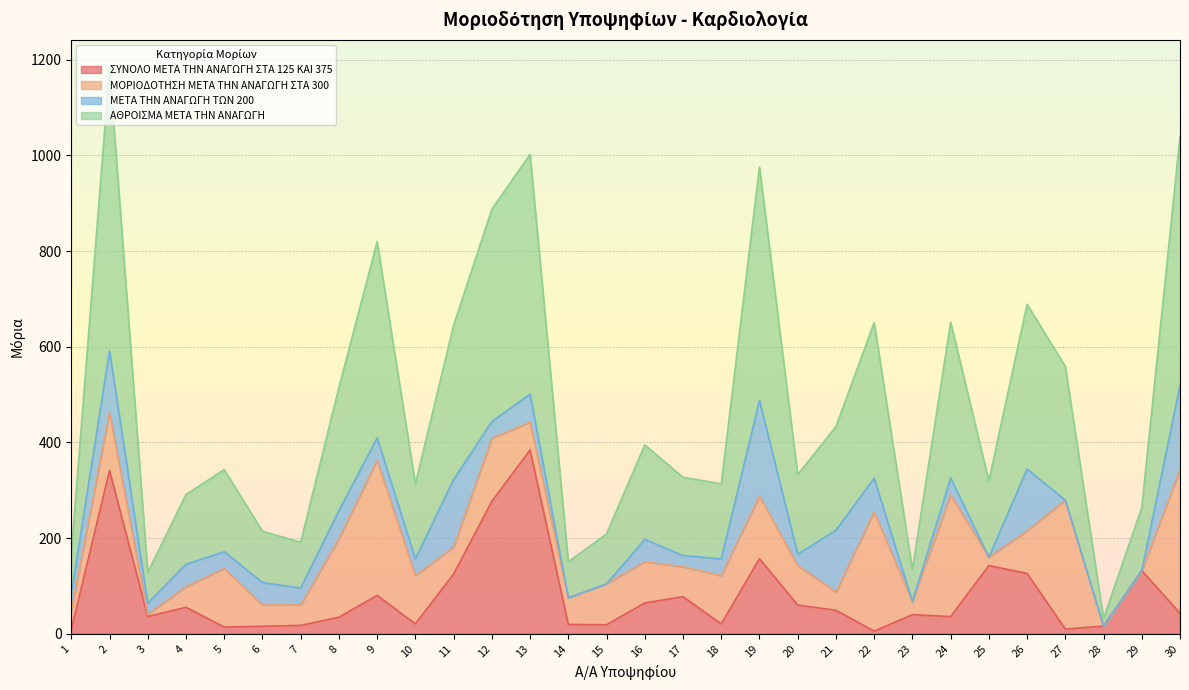

True or false: ΣΥΝΟΛΟ ΜΕΤΑ ΤΗΝ ΑΝΑΓΩΓΗ ΣΤΑ 125 ΚΑΙ 375 and ΑΘΡΟΙΣΜΑ ΜΕΤΑ ΤΗΝ ΑΝΑΓΩΓΗ intersect in this chart.

False